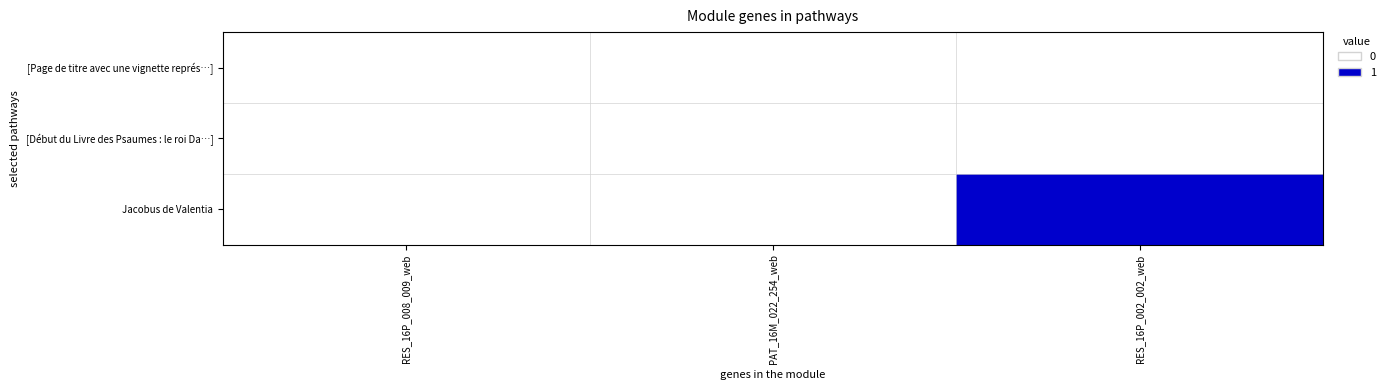

Reading left to right, transcribe all the data shown in this chart.

[Page de titre avec une vignette représ…]: RES_16P_008_009_web=0	PAT_16M_022_254_web=0	RES_16P_002_002_web=0
[Début du Livre des Psaumes : le roi Da…]: RES_16P_008_009_web=0	PAT_16M_022_254_web=0	RES_16P_002_002_web=0
Jacobus de Valentia: RES_16P_008_009_web=0	PAT_16M_022_254_web=0	RES_16P_002_002_web=1